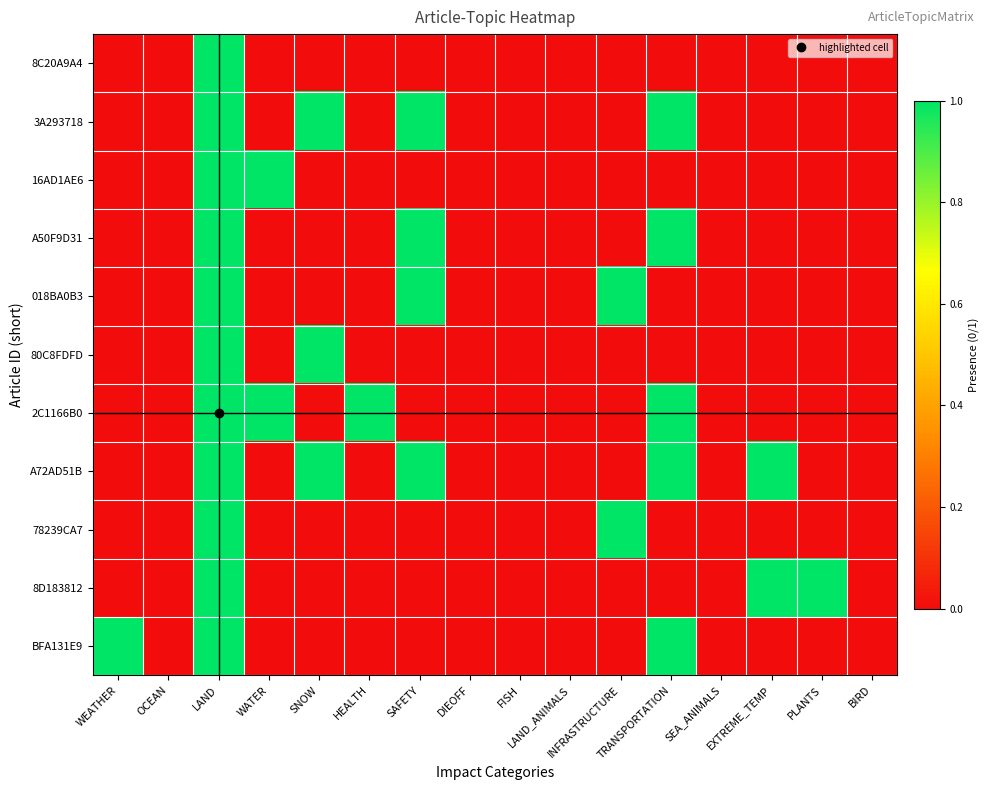

At WATER, list the series in order from largest to smallest.

16AD1AE6, 2C1166B0, 8C20A9A4, 3A293718, A50F9D31, 018BA0B3, 80C8FDFD, A72AD51B, 78239CA7, 8D183812, BFA131E9